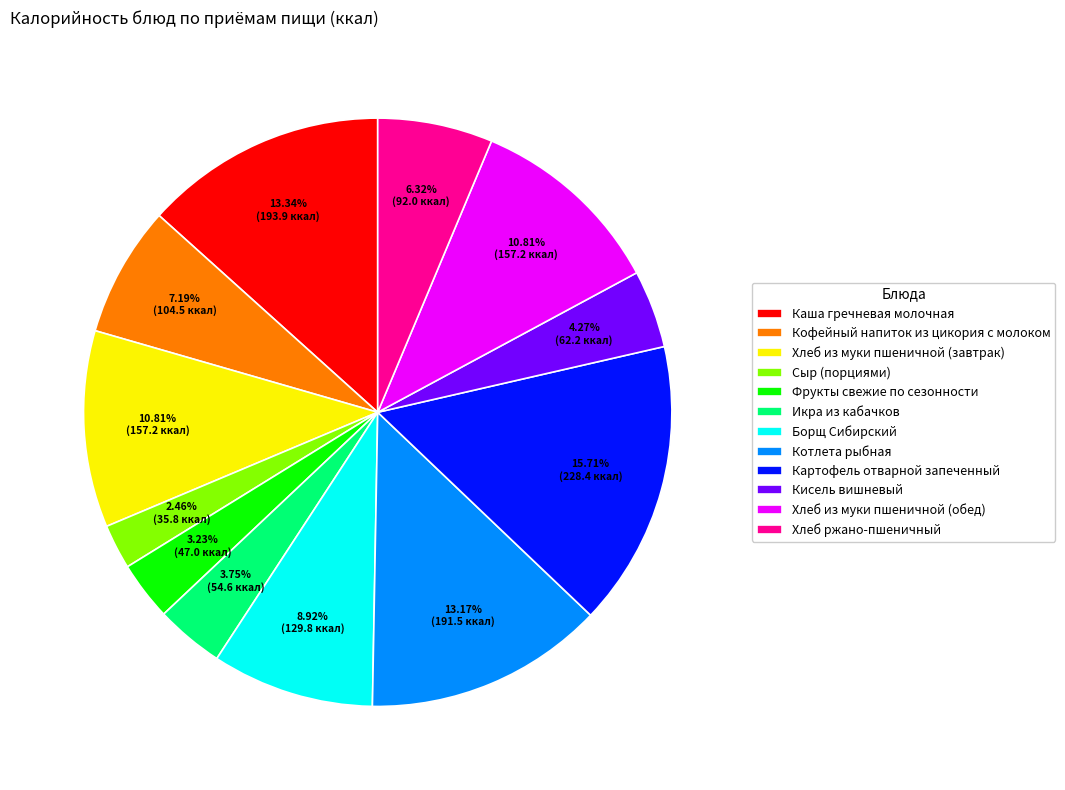

What percentage is the Борщ Сибирский slice, to the nearest percent?

9%